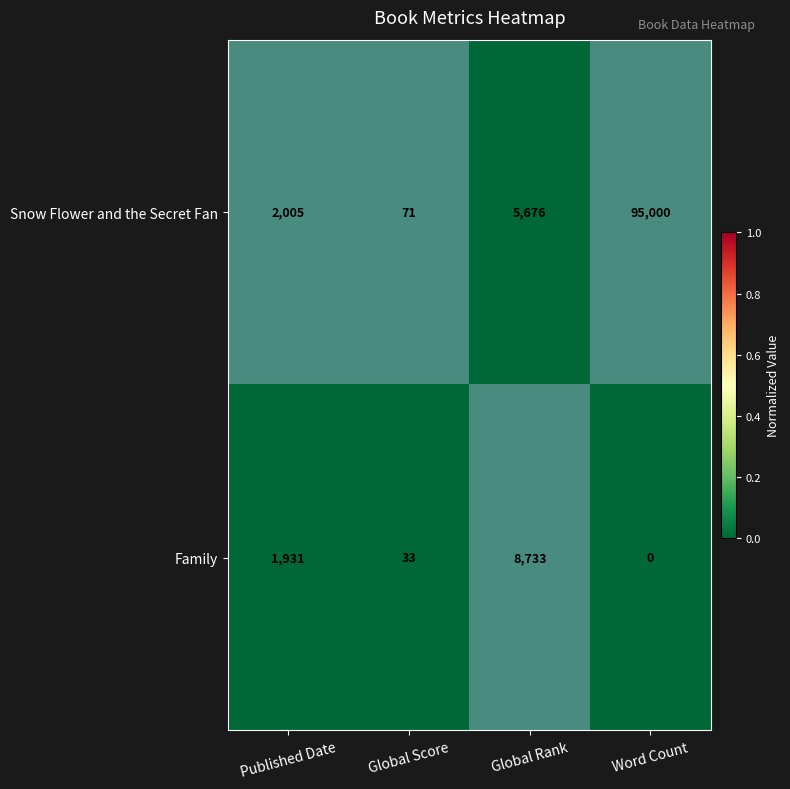

Between Published Date and Word Count, which series saw the biggest shift?

Snow Flower and the Secret Fan